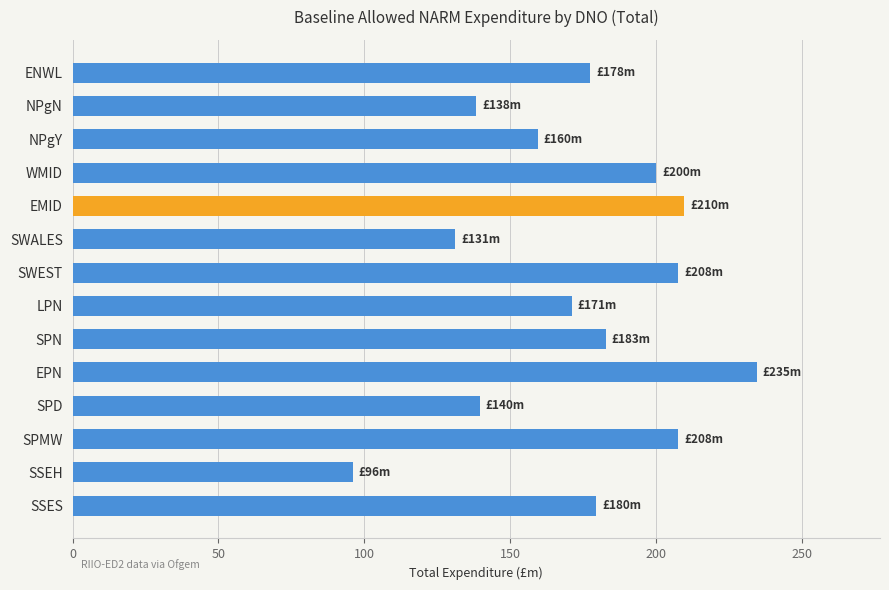

Which label corresponds to the largest value in the chart?

EPN